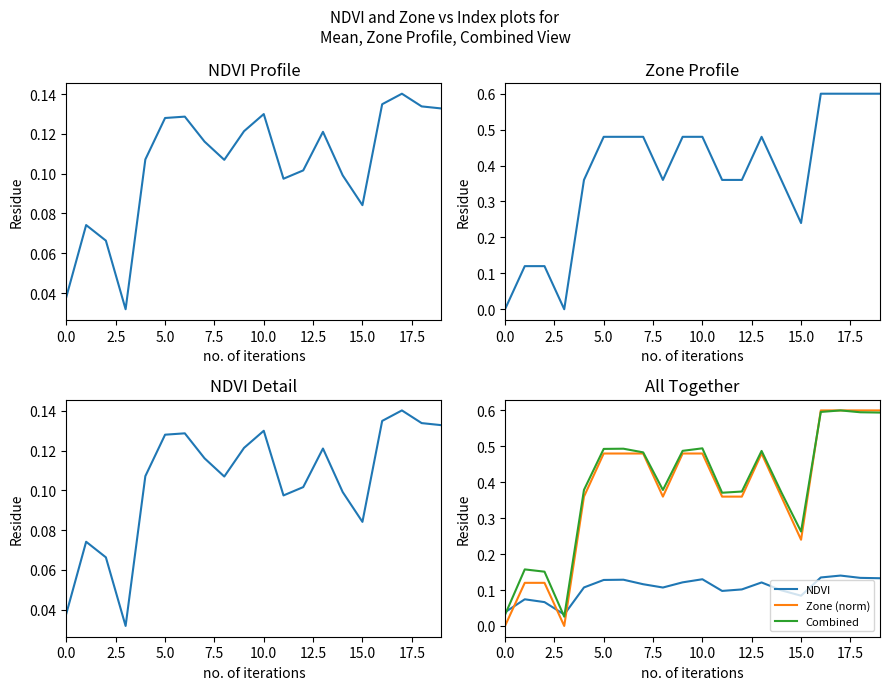

Does the chart have visible grid lines?

No